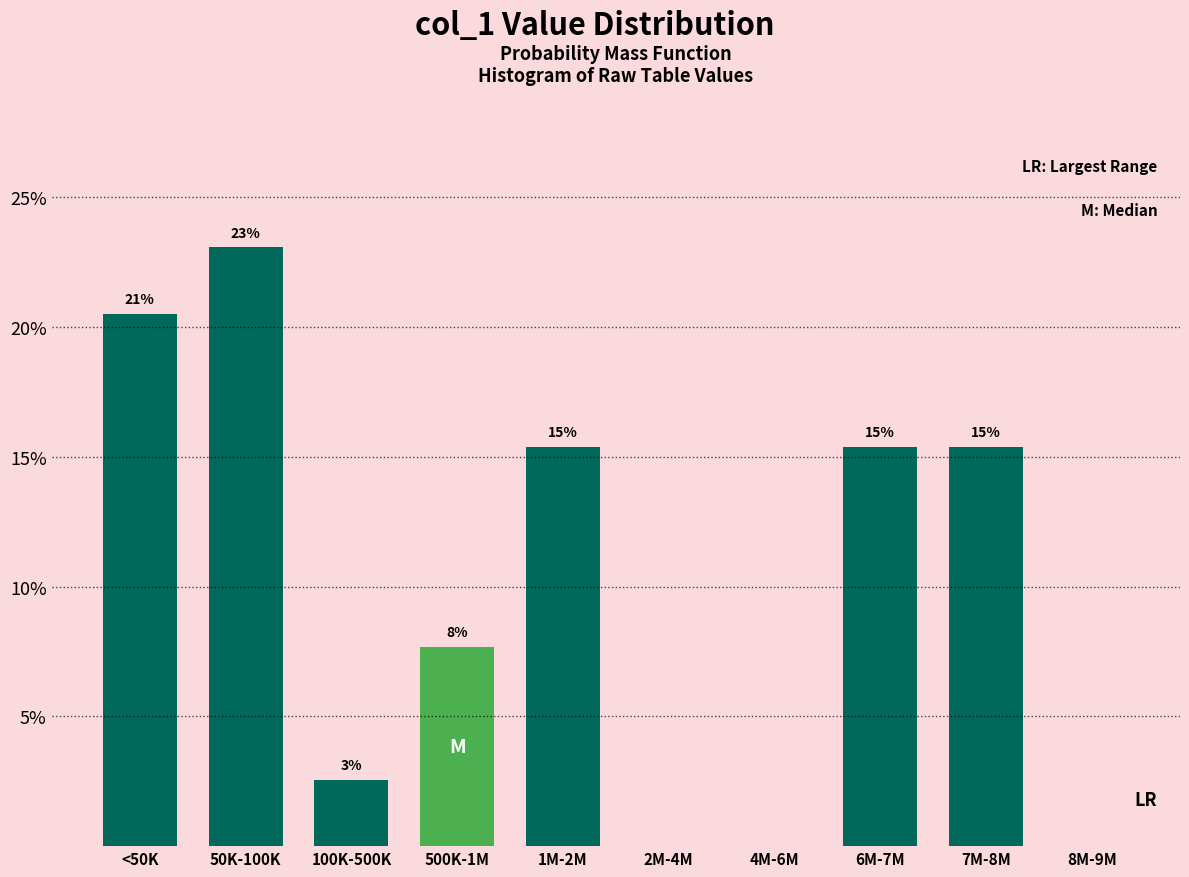

Are the bars horizontal?

No